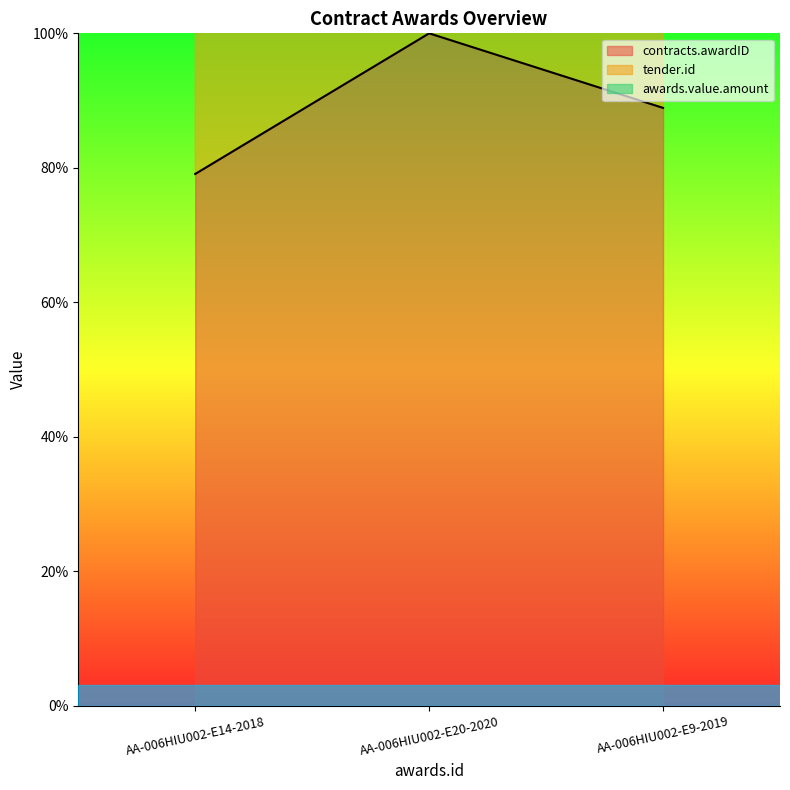

Is it true that contracts.awardID equals 117.7 at AA-006HIU002-E9-2019?

False